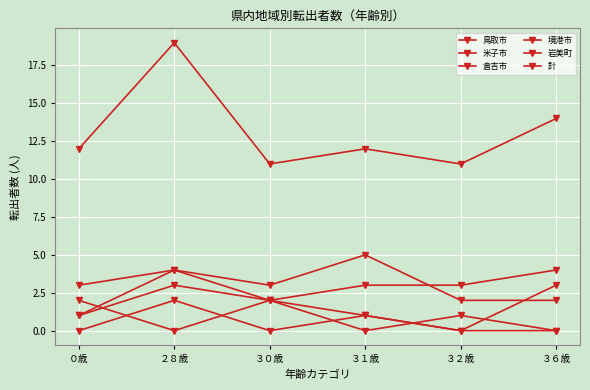

How many series are shown in this chart?

6